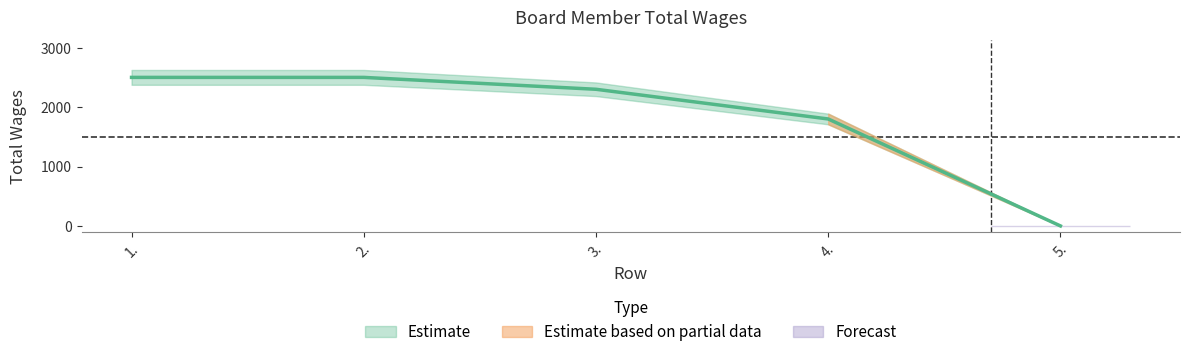

At which label is the value closest to 1250?

4.